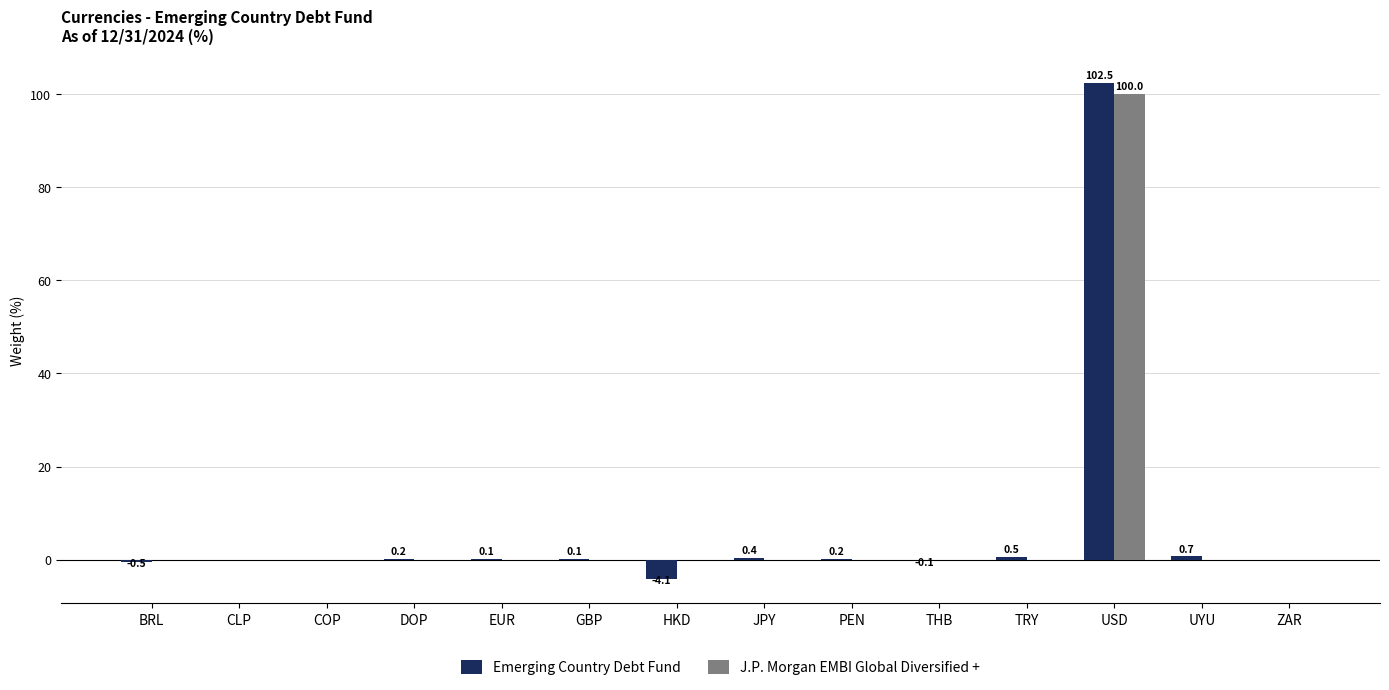

How many series are shown in this chart?

2